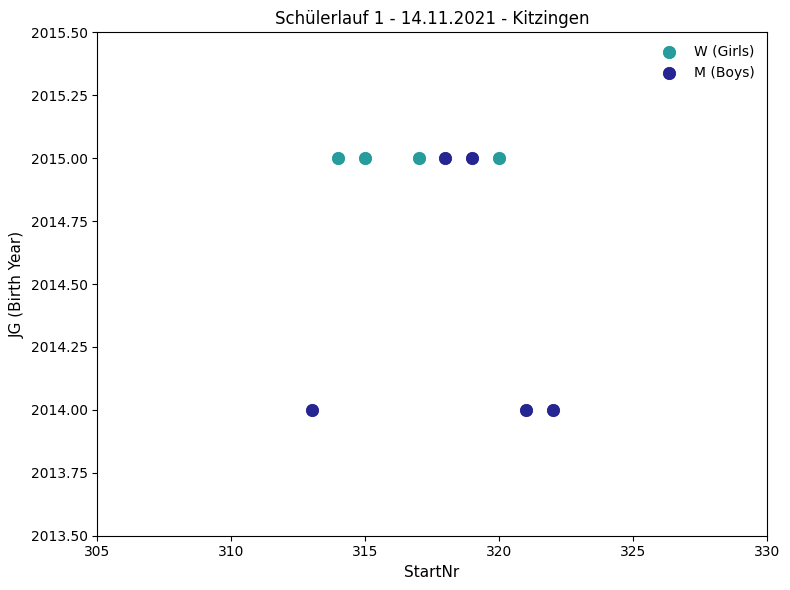

Which series reaches the minimum Y coordinate?

M (Boys)